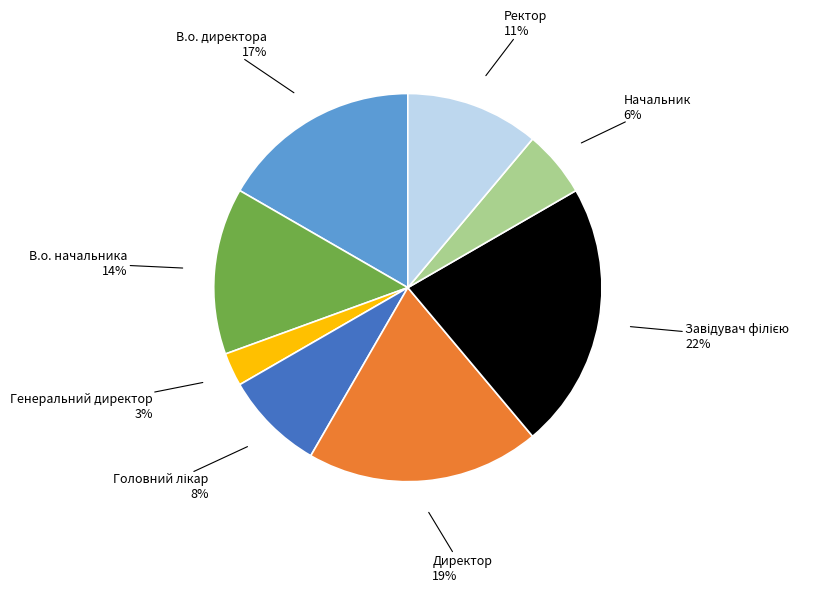

To the nearest percent, what is the difference between the largest and smallest slice percentages?

19%